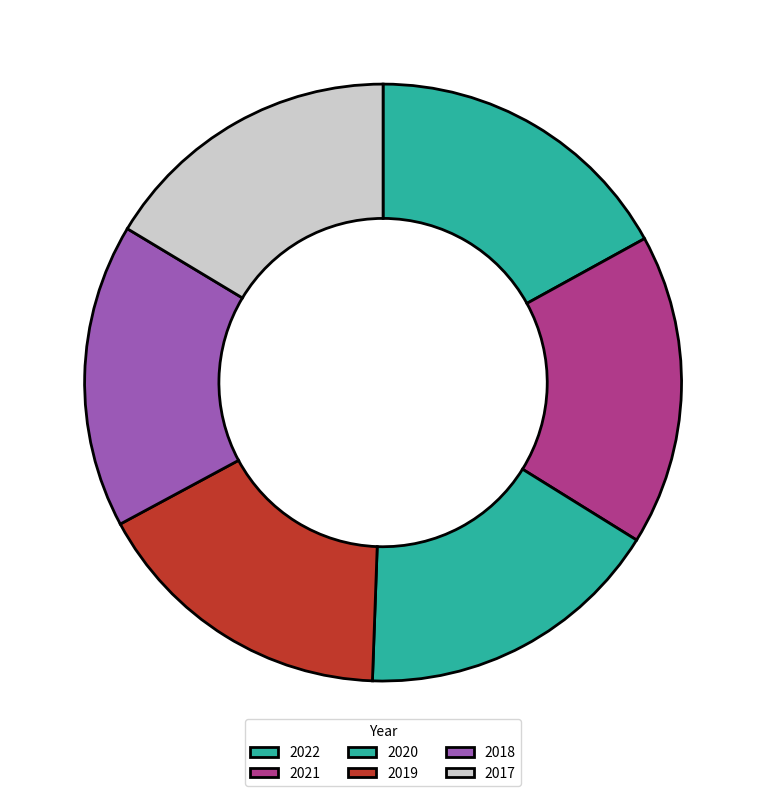

True or false: 2020 accounts for 17% of the total.

True